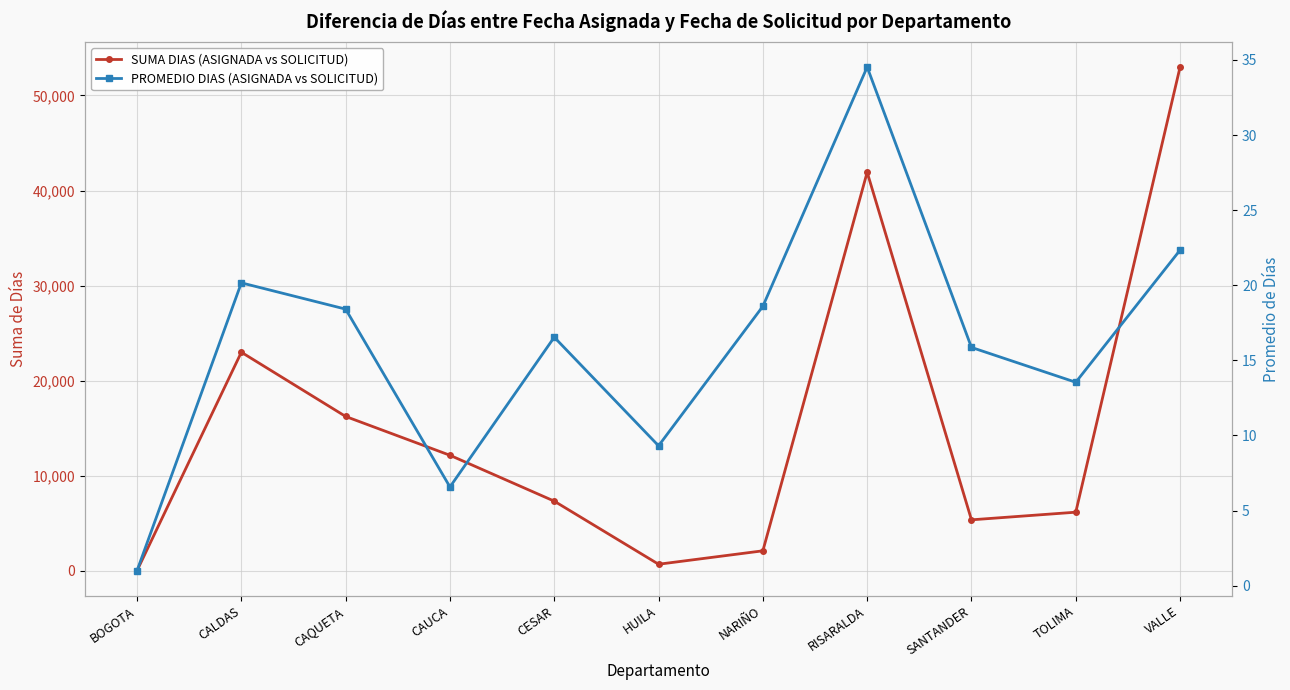

What are all the series names shown in the legend?

SUMA DIAS (ASIGNADA vs SOLICITUD), PROMEDIO DIAS (ASIGNADA vs SOLICITUD)